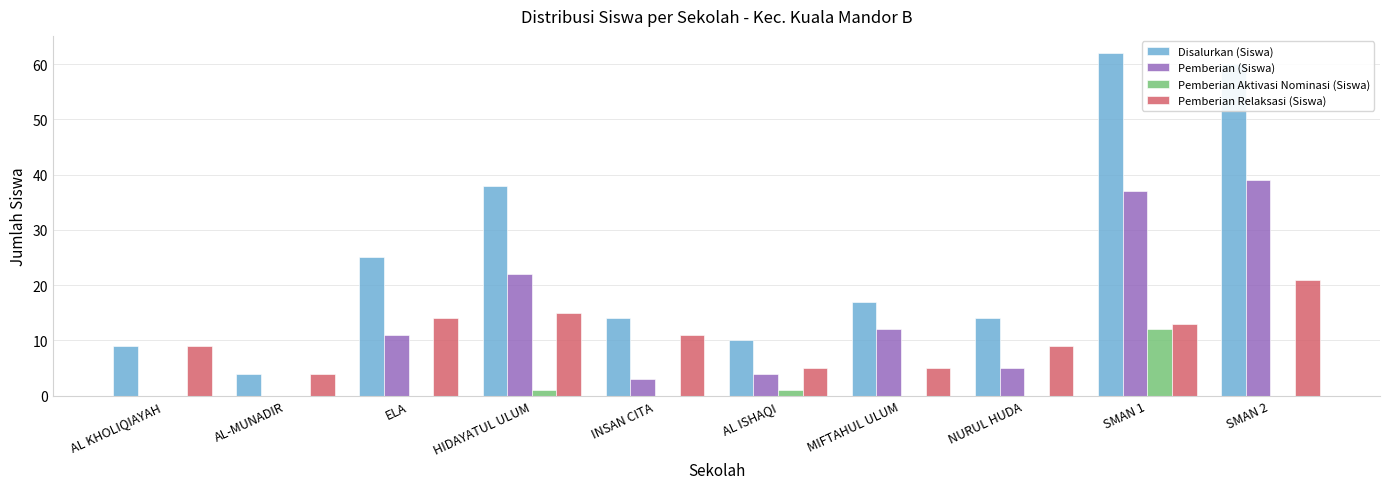

Which label corresponds to the largest value in the chart?

SMAN 1